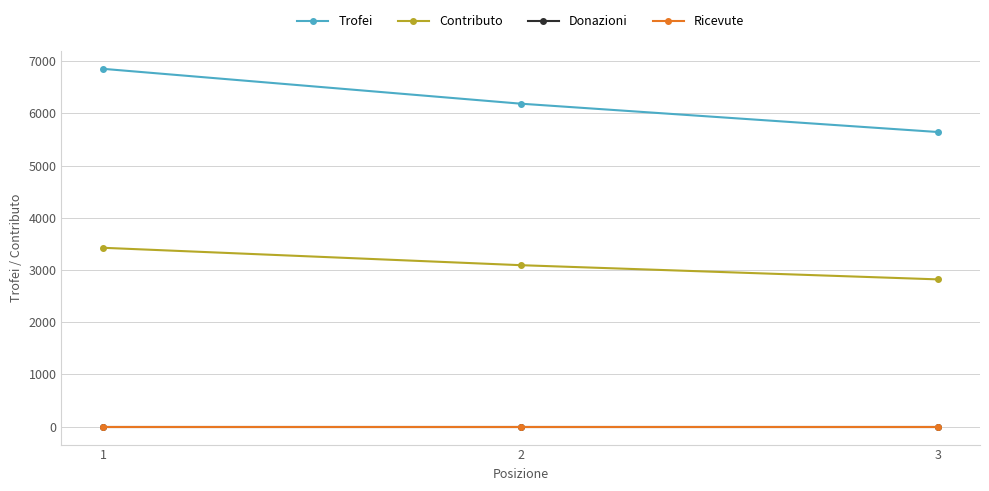

Which label corresponds to the smallest value in the chart?

1